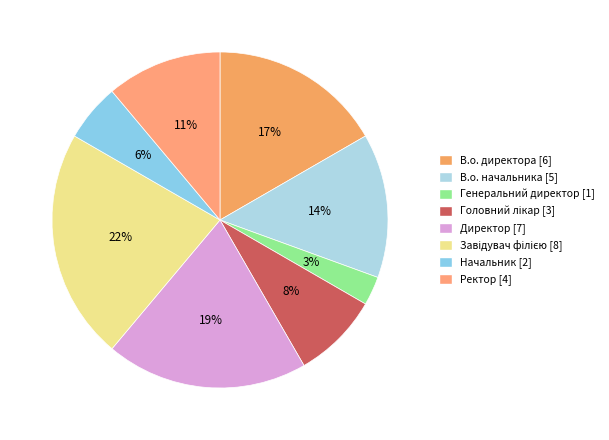

Which category has the smallest portion of the pie?

Генеральний директор